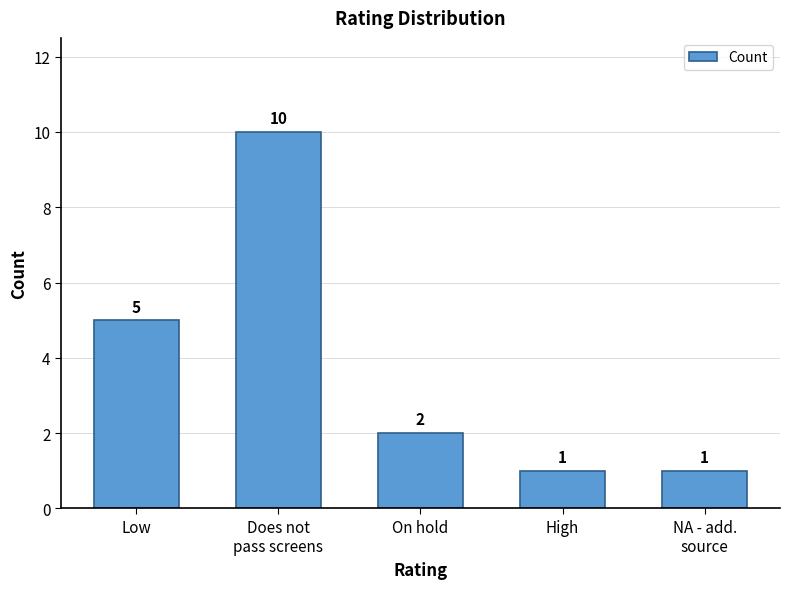

Does the chart contain any negative values?

No